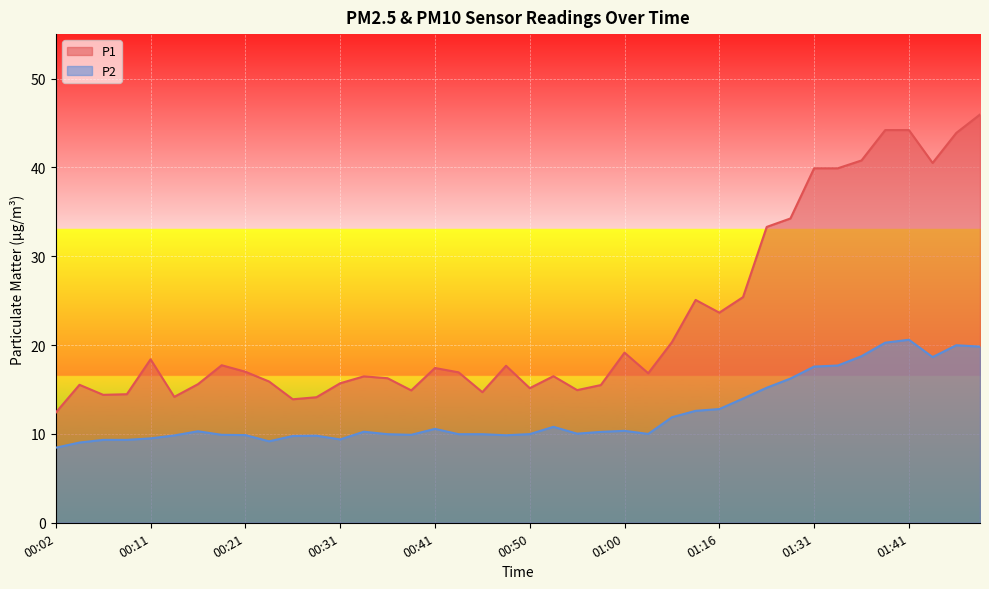

How many interior local valleys does the P1 series have?

10